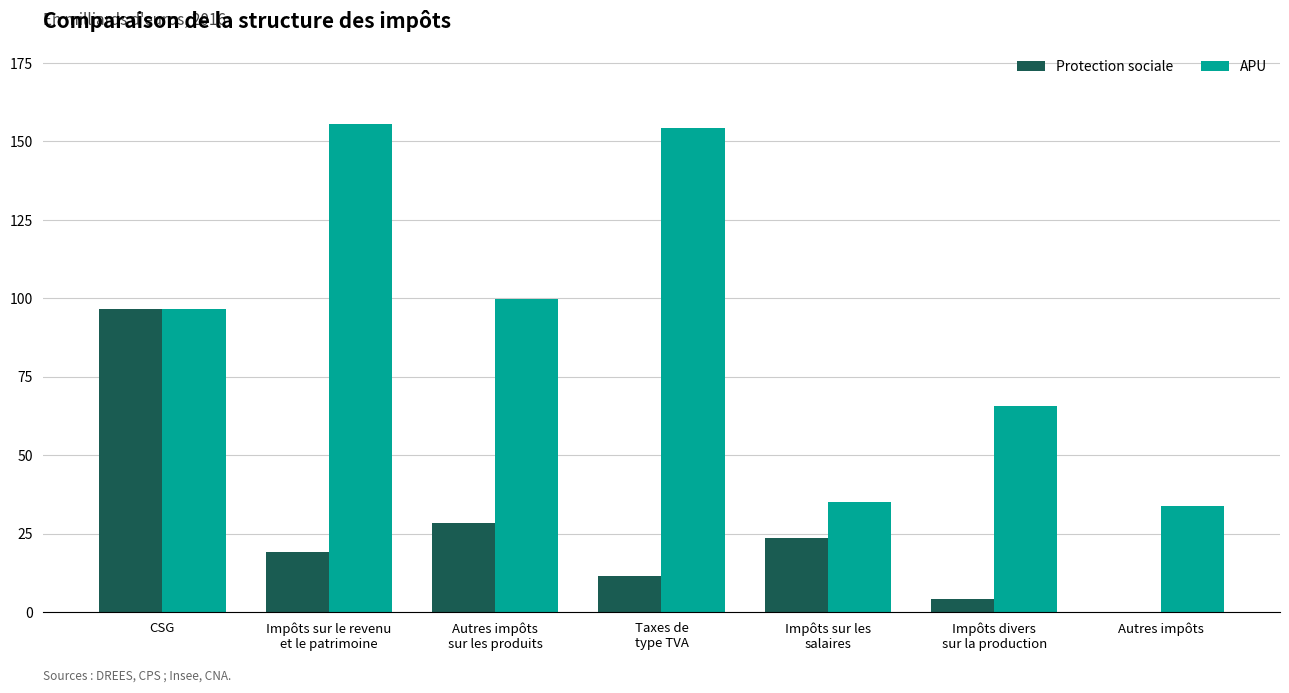

The APU series shows 96.6 at CSG. True or false?

True